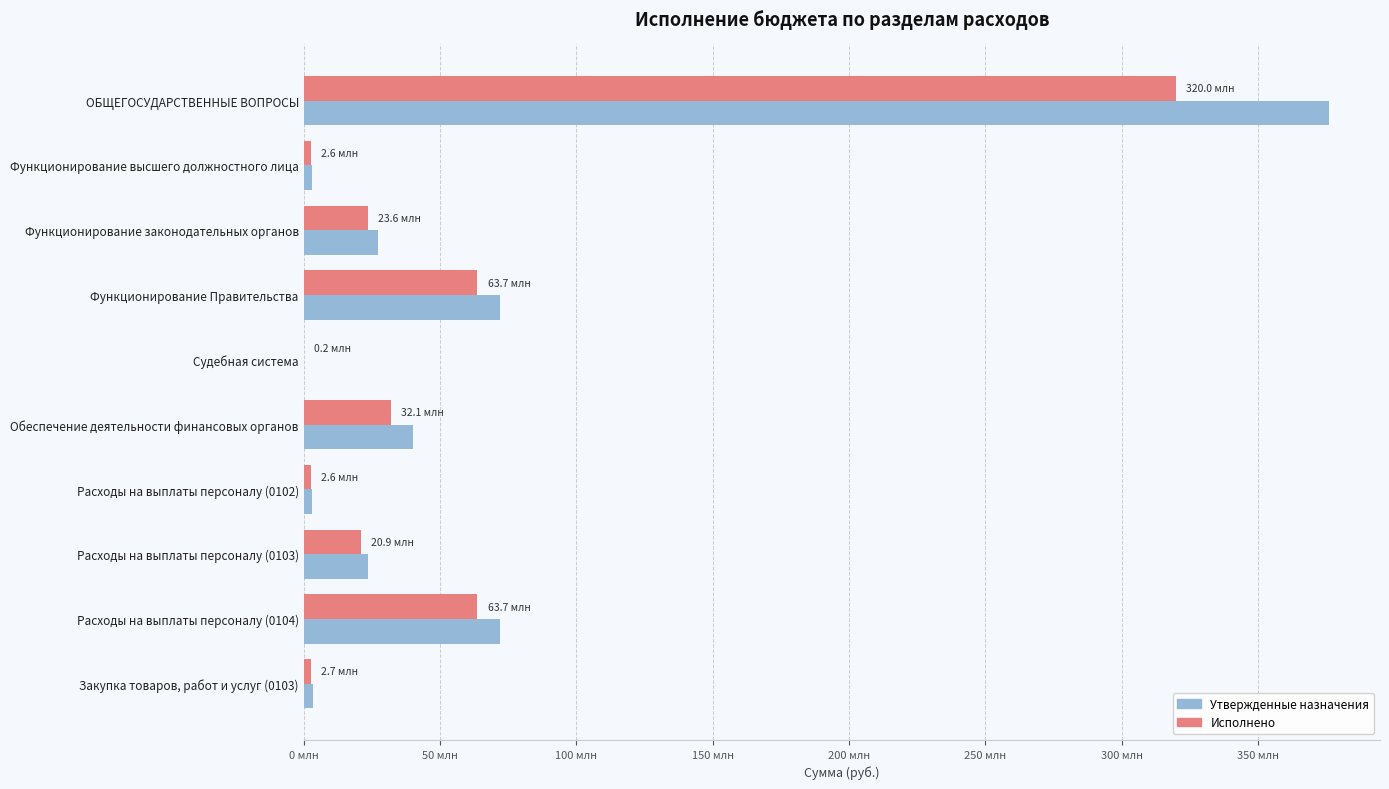

What are all the series names shown in the legend?

Утвержденные назначения, Исполнено